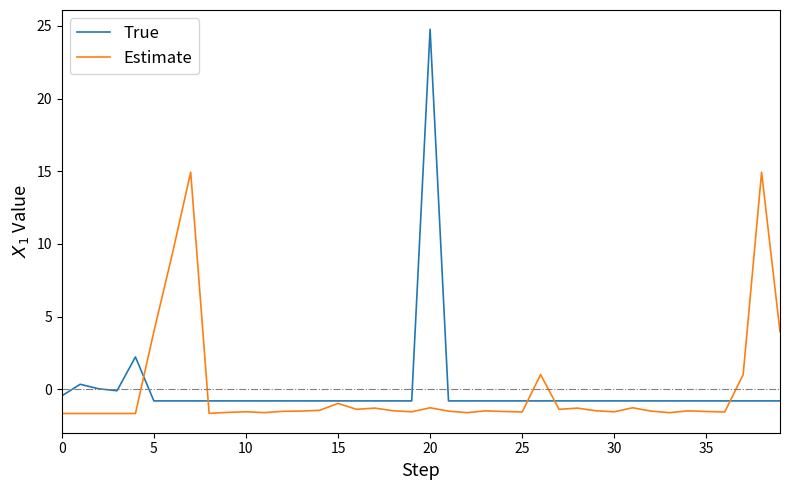

What is the maximum value shown in the chart?

24.8